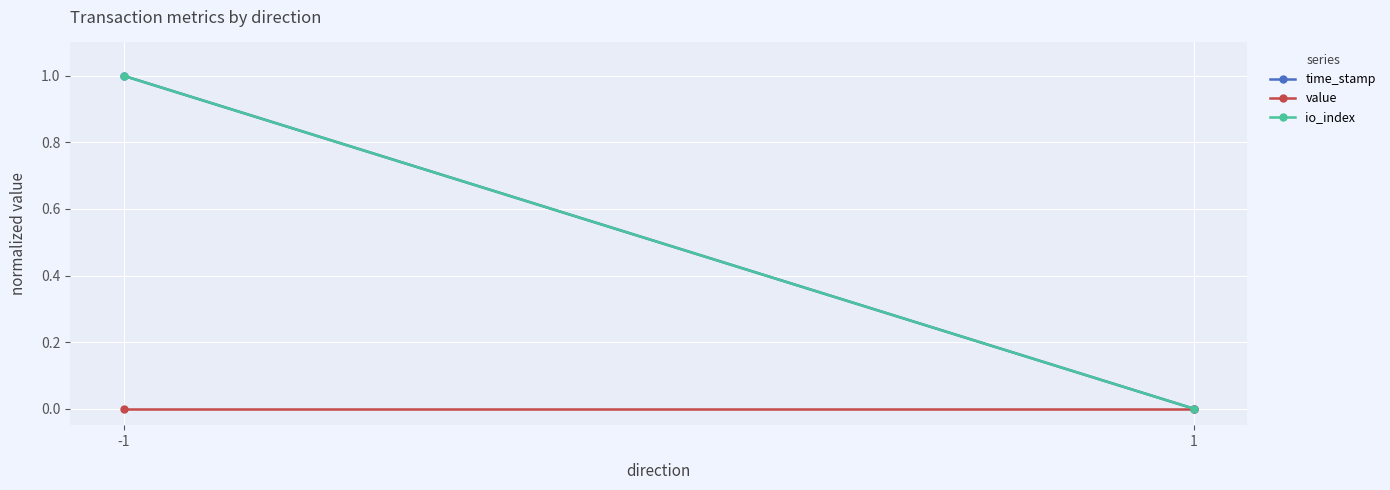

Where is time_stamp nearest to the value 0?

1